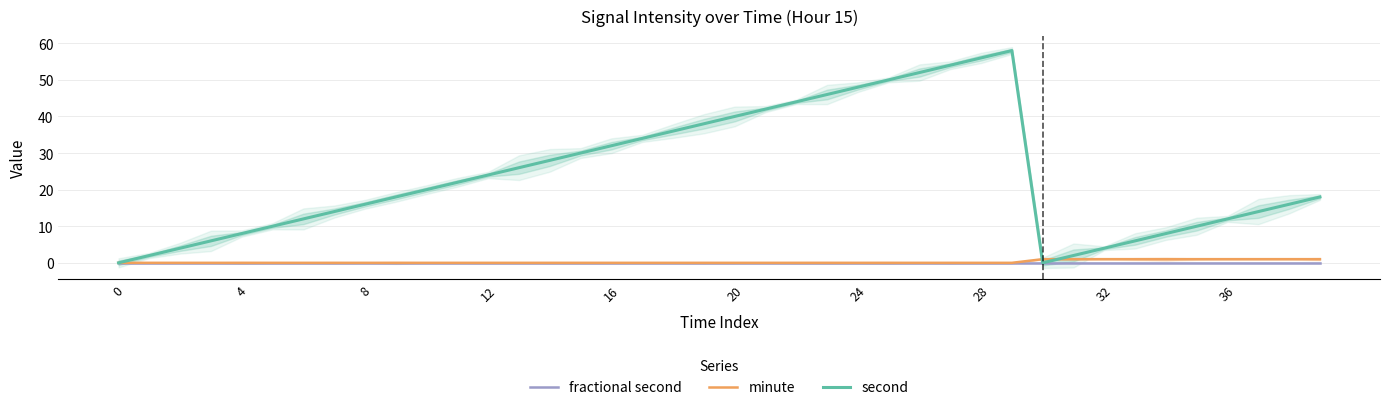

At which category is the sum across all series the highest?

29